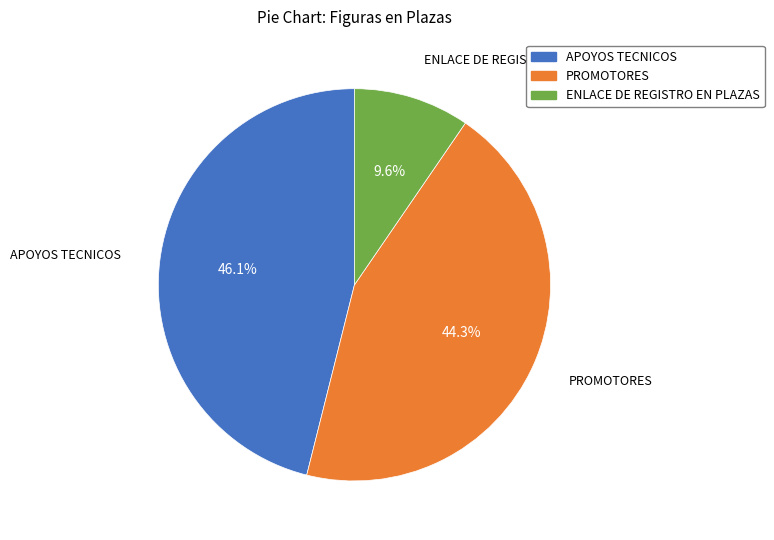

Do ENLACE DE REGISTRO EN PLAZAS and PROMOTORES together represent more than half of the pie?

Yes